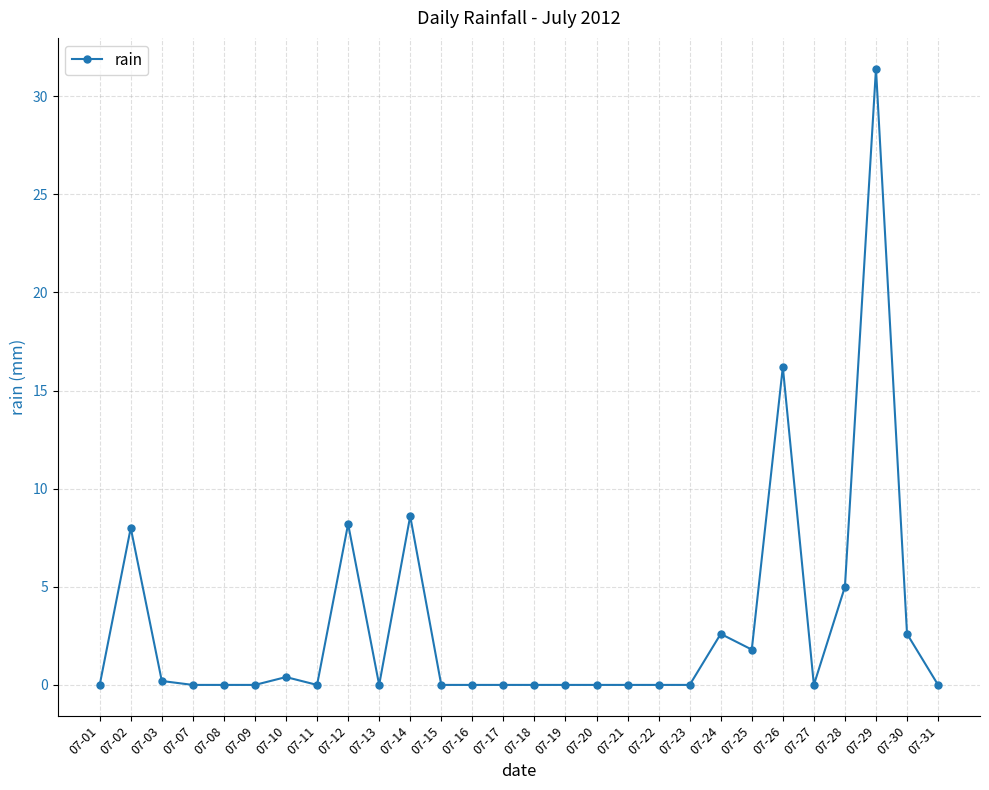

What is the greatest value displayed?

31.4